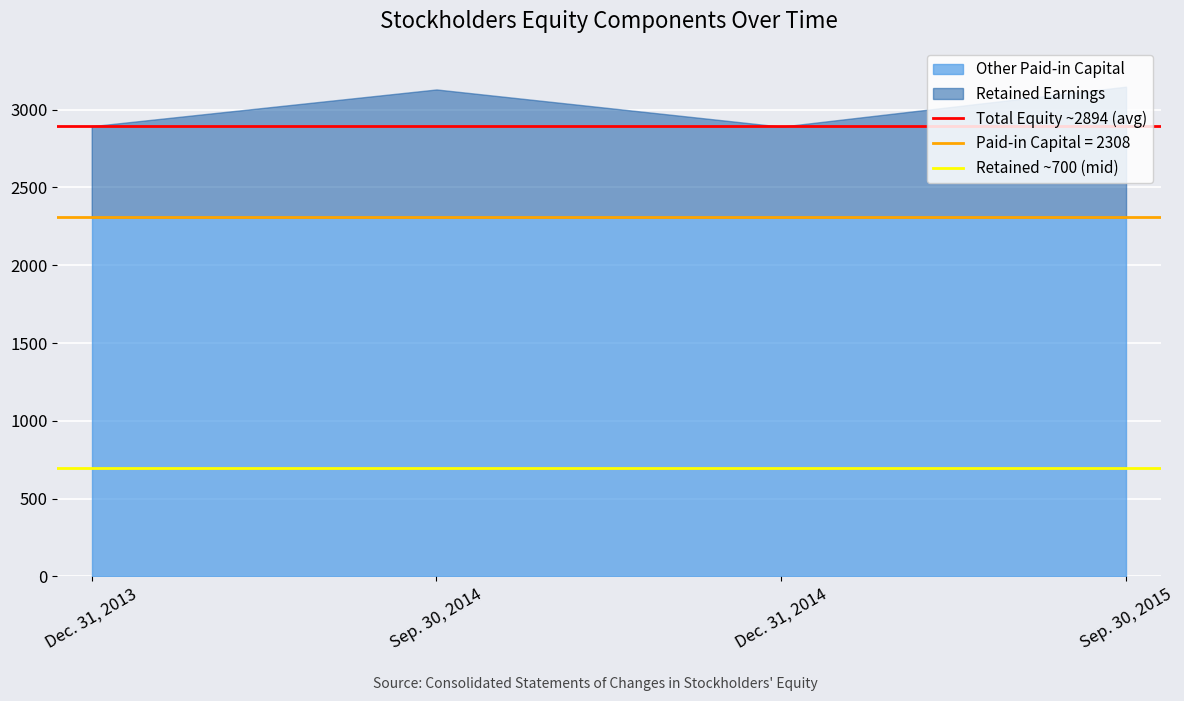

Between Sep. 30, 2014 and Dec. 31, 2013, which is larger?

Sep. 30, 2014